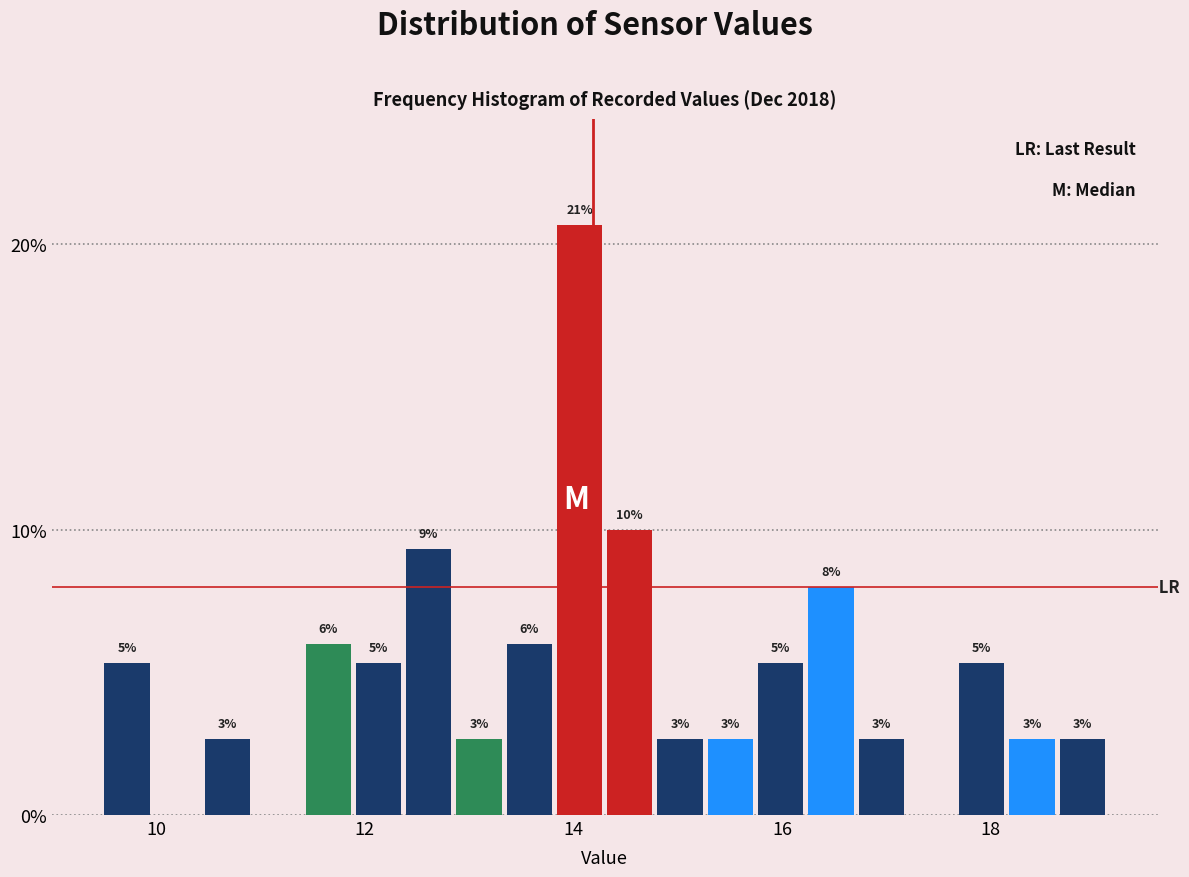

Read against the x-axis, roughly where is the centre of the tallest bar?

14.0